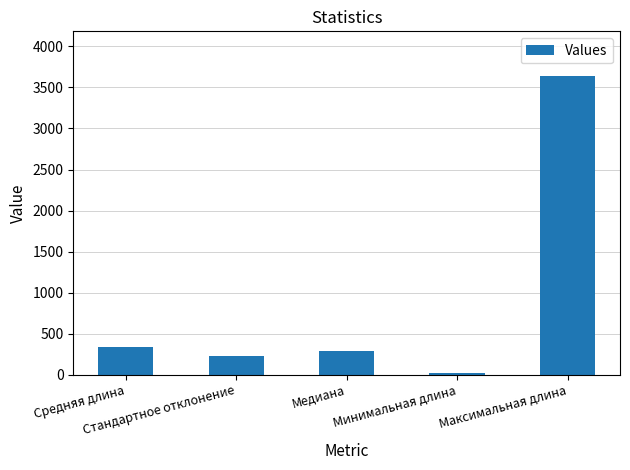

Reading right to left, what are all the values shown in this chart?

3638.0	18.0	294.0	223.0	336.0